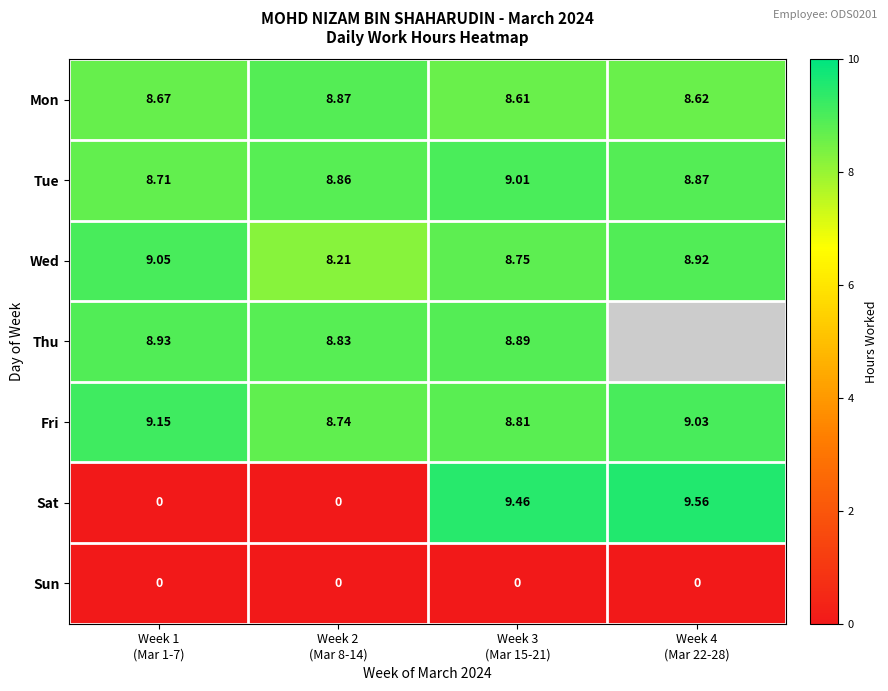

Which series changed the most between Week 1
(Mar 1-7) and Week 2
(Mar 8-14)?

Wed